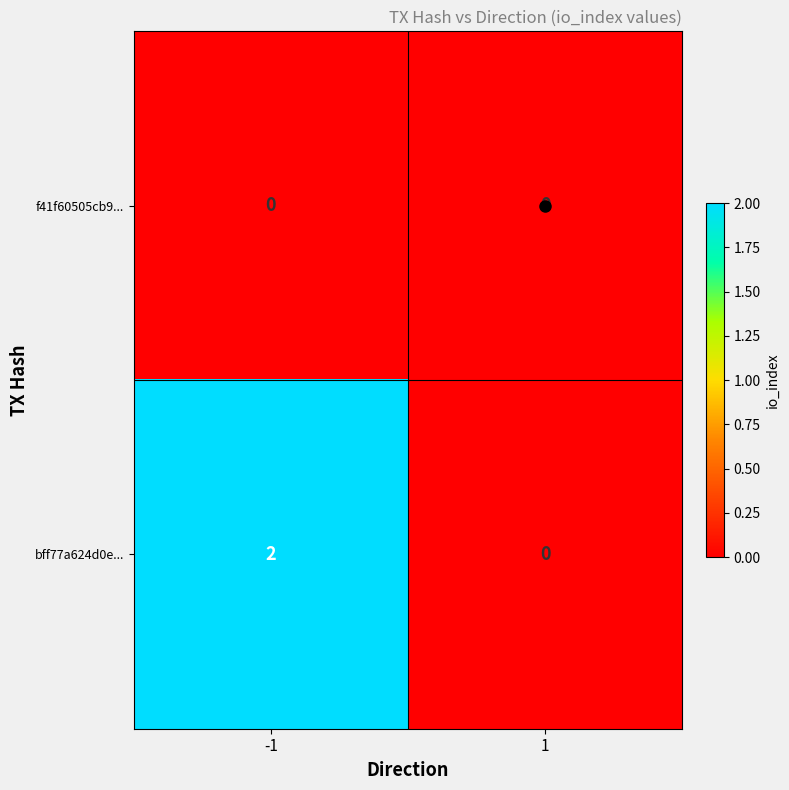

Rank the series by their average value, from lowest to highest.

f41f60505cb9..., bff77a624d0e...